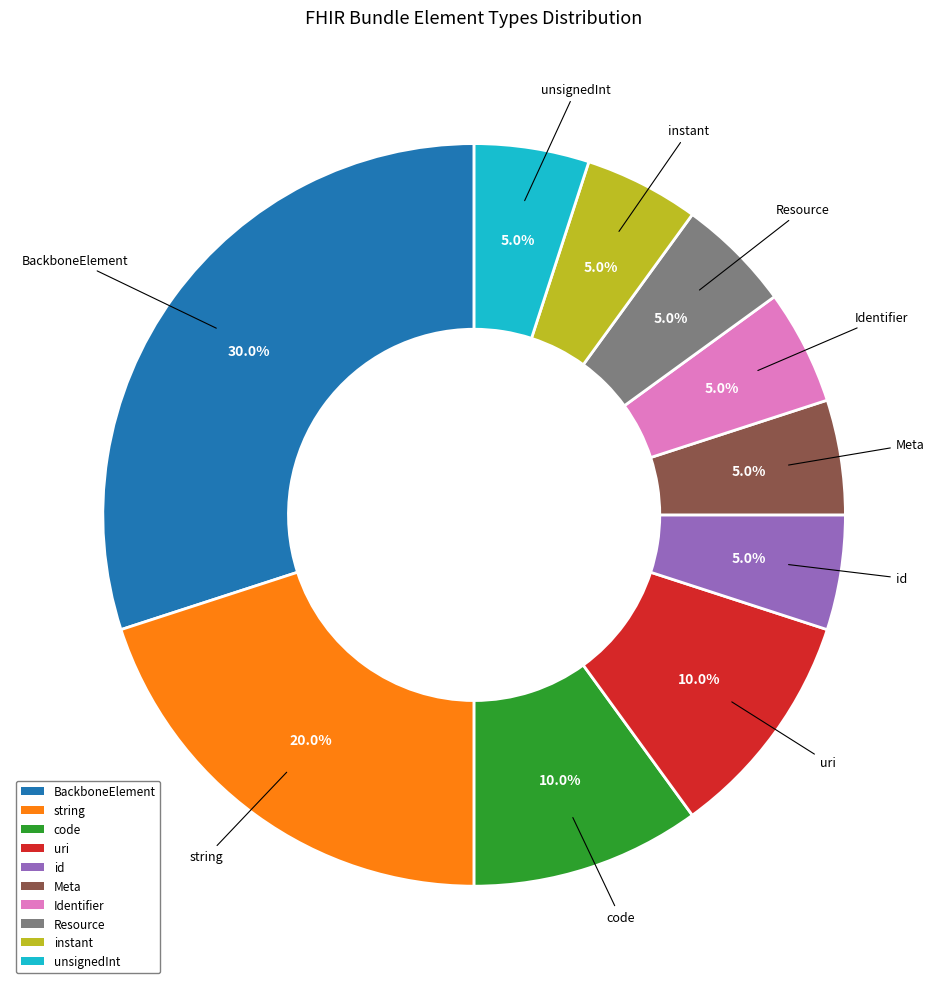

How many segments does this pie chart have?

10